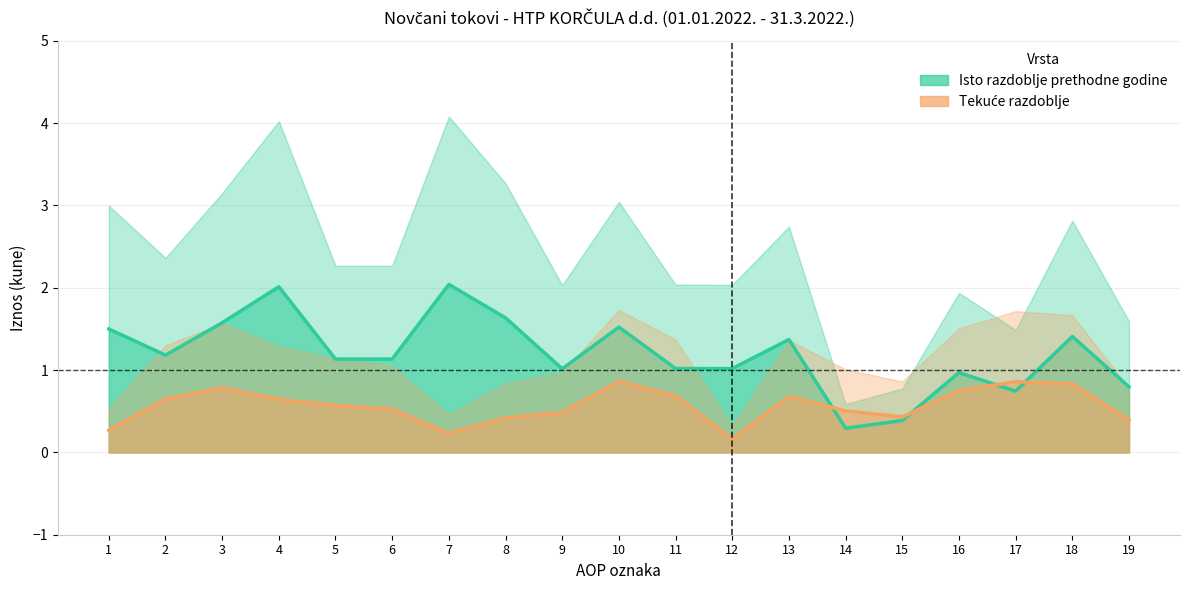

What is the average value of the Isto razdoblje prethodne godine series?

1.2